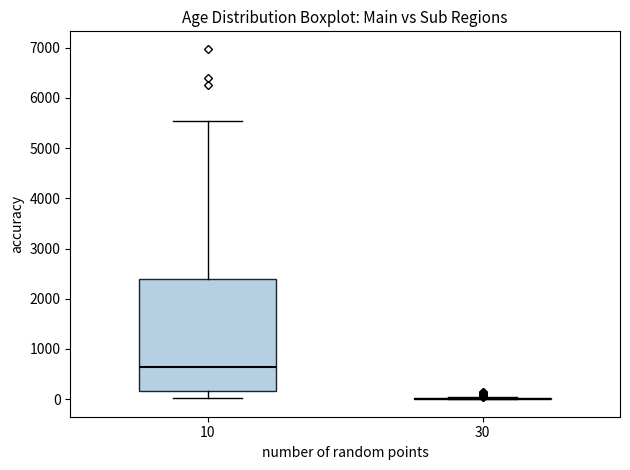

Which box is the tallest, from its lower edge to its upper edge?

10